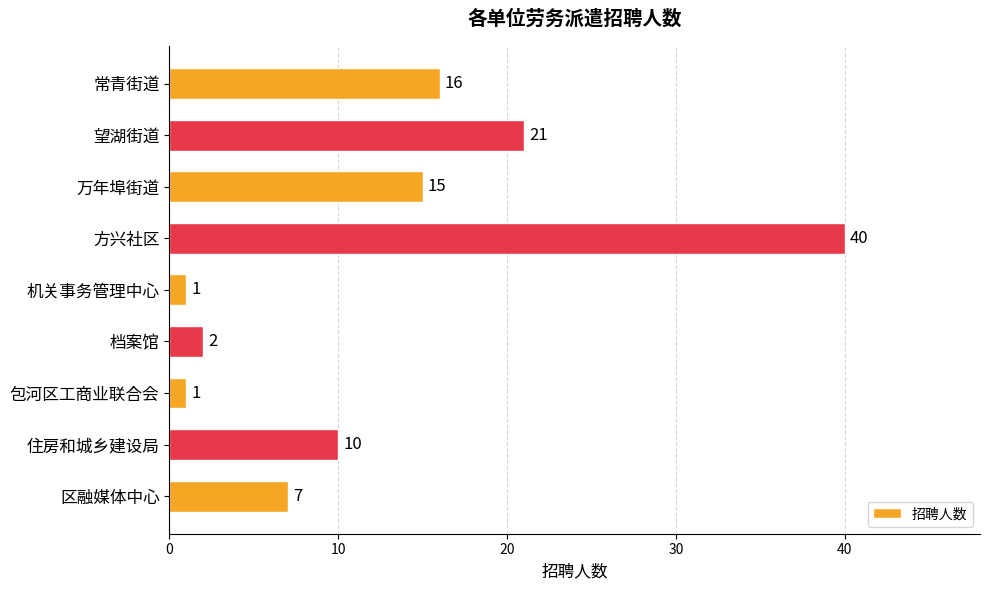

The value at 望湖街道 is 21. True or false?

True